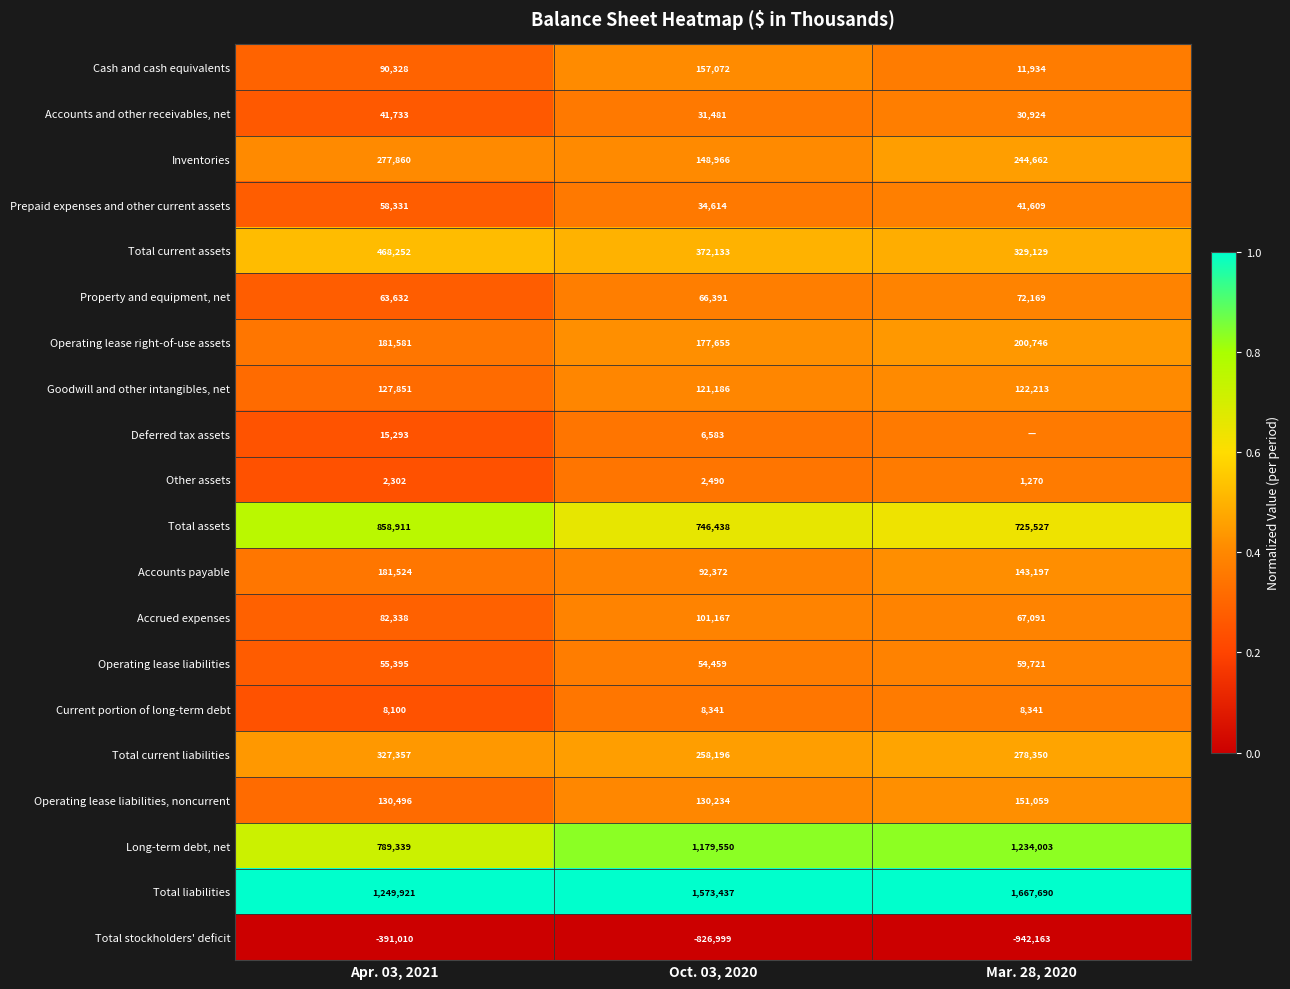

Which series changed the most between Apr. 03, 2021 and Oct. 03, 2020?

Total stockholders' deficit